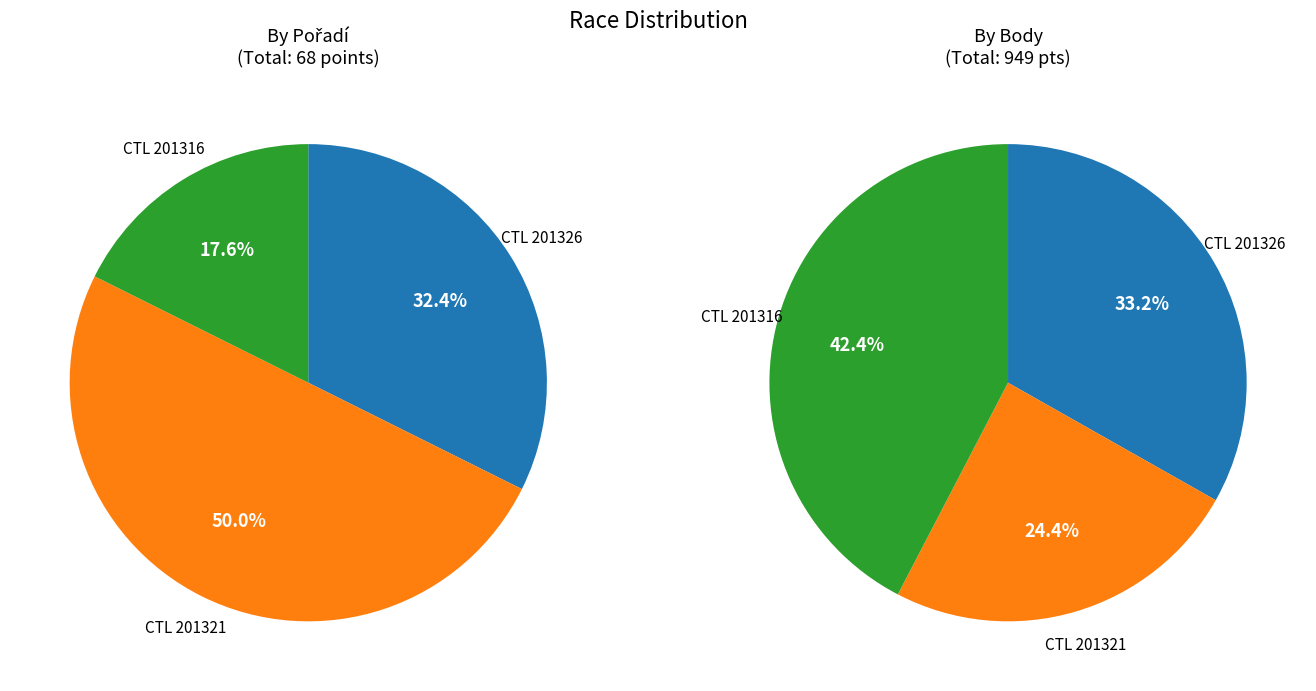

To the nearest percent, what portion does 201316 represent?

18%